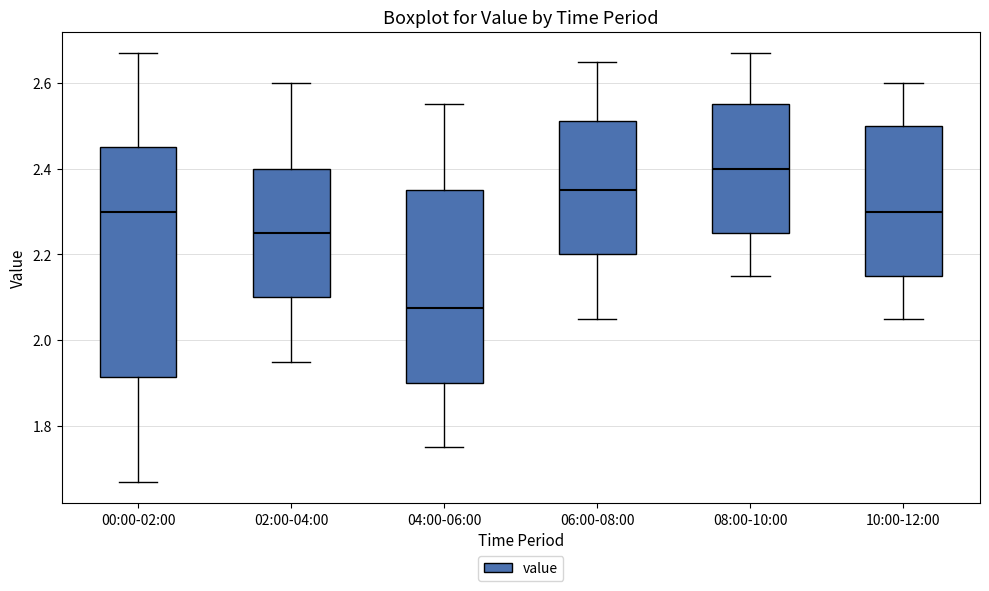

Which box is the tallest, from its lower edge to its upper edge?

00:00-02:00